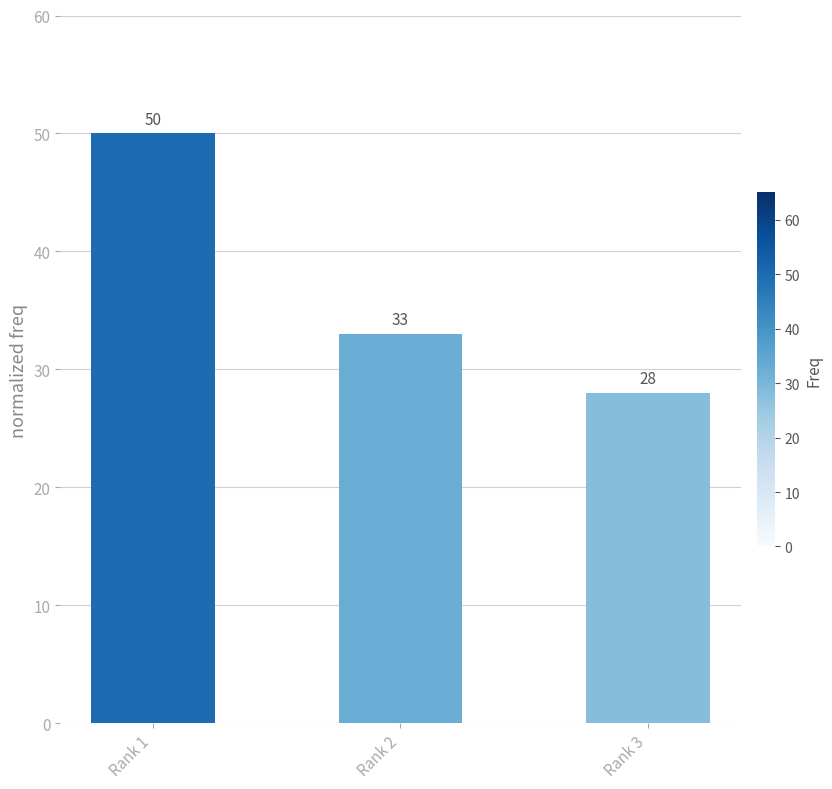

List the labels in order of value, largest first.

Rank 1, Rank 2, Rank 3